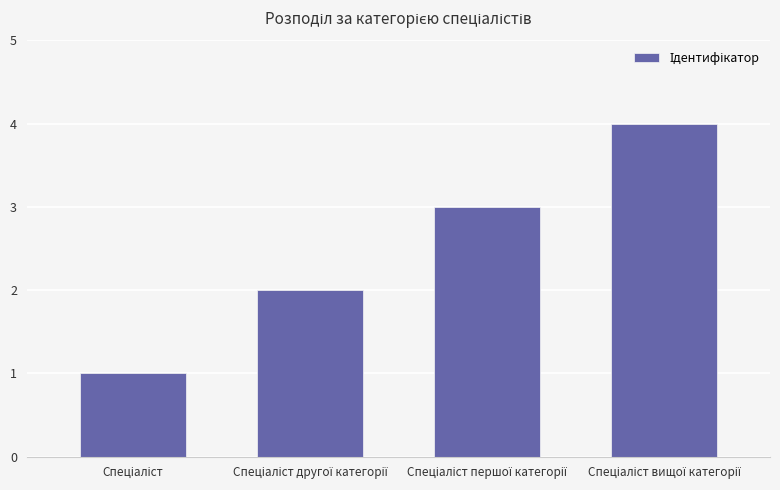

Are the bars grouped side by side (vs. stacked)?

No